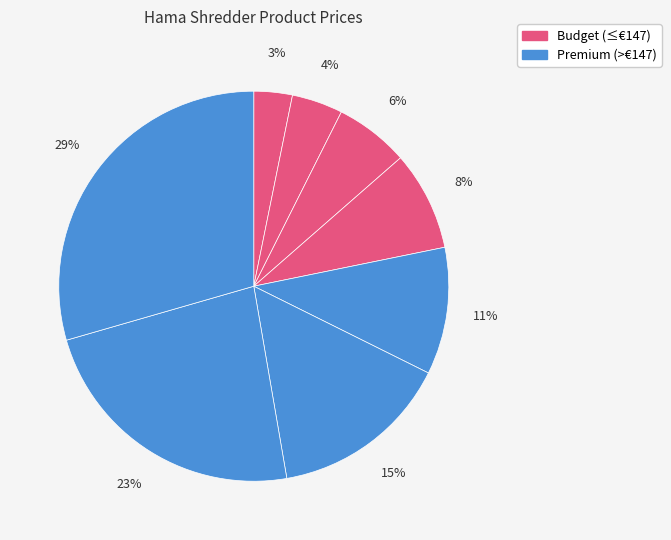

How many segments does this pie chart have?

8